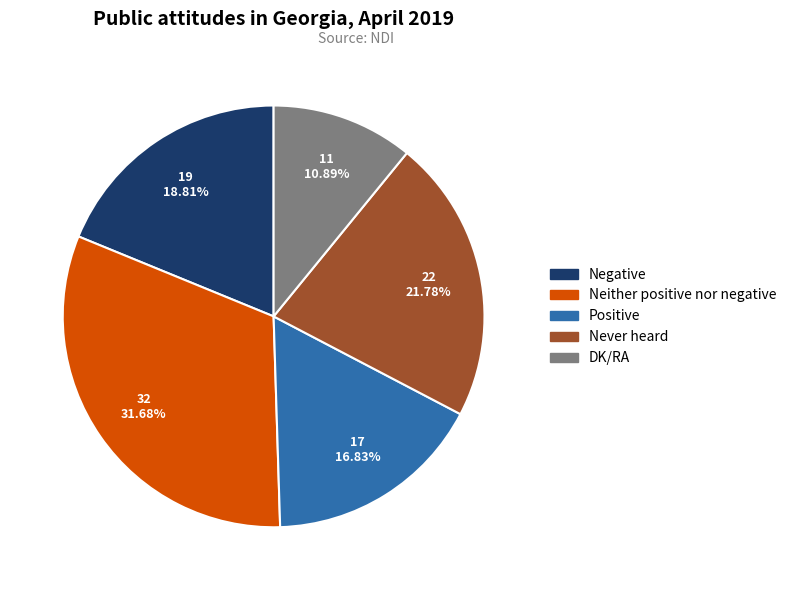

To the nearest percent, what portion does Negative represent?

19%